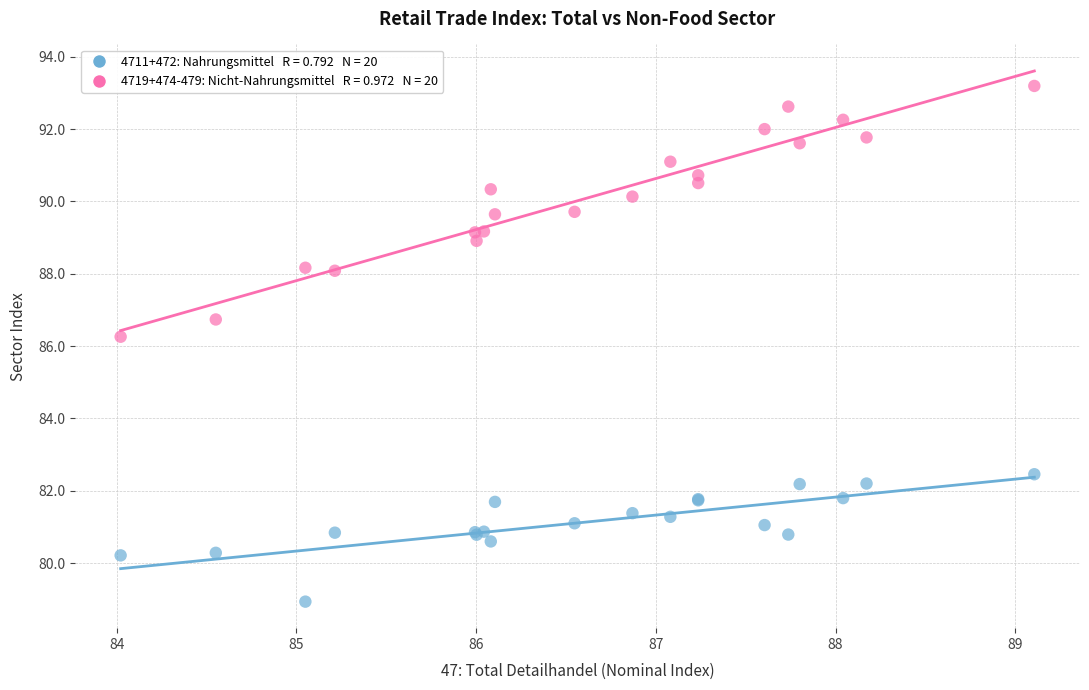

Across all series, what Y value is closest to 86?

86.3